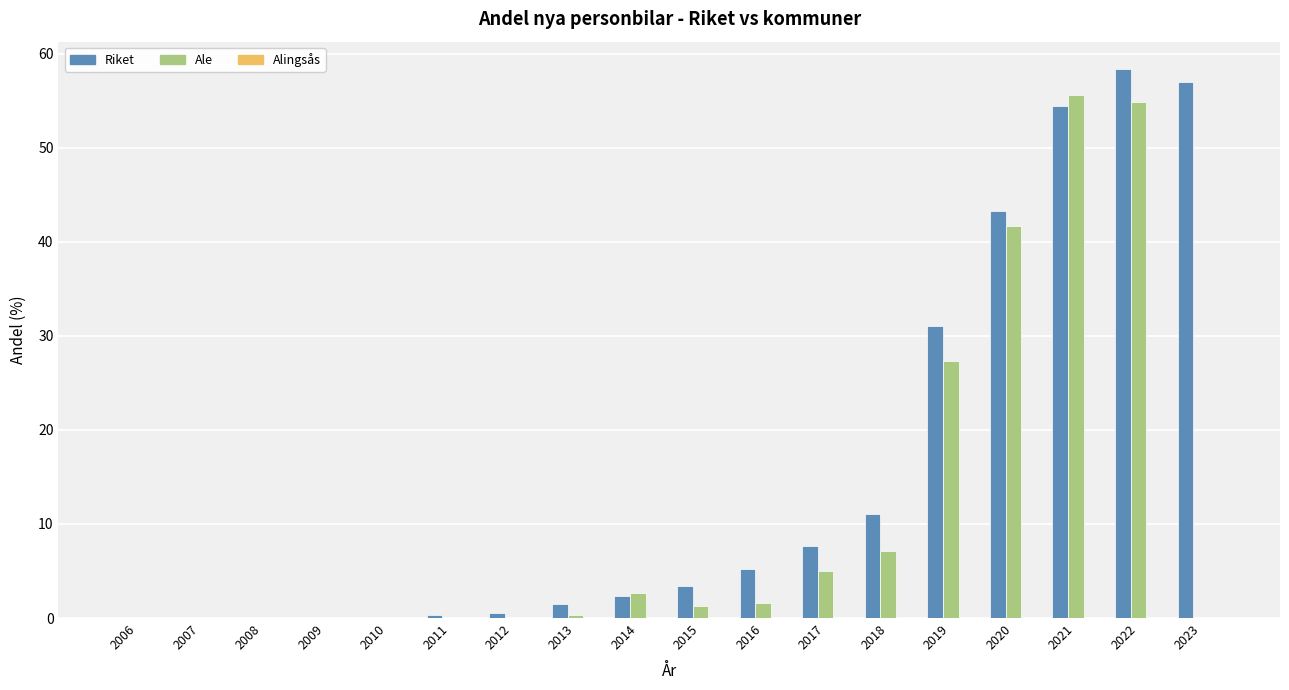

Which series has the largest range (max minus min)?

Riket